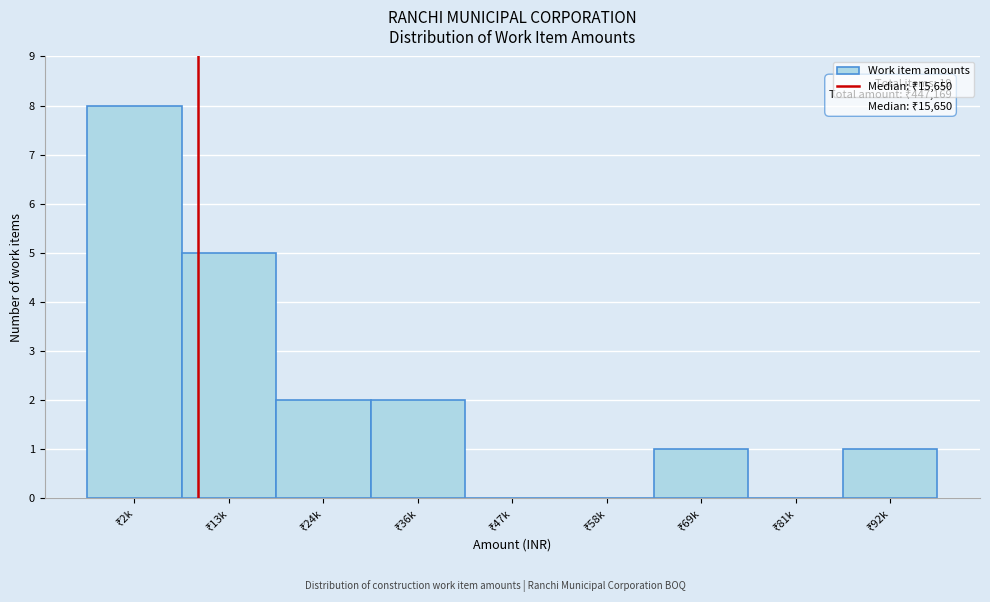

What is the sum of all values?

19